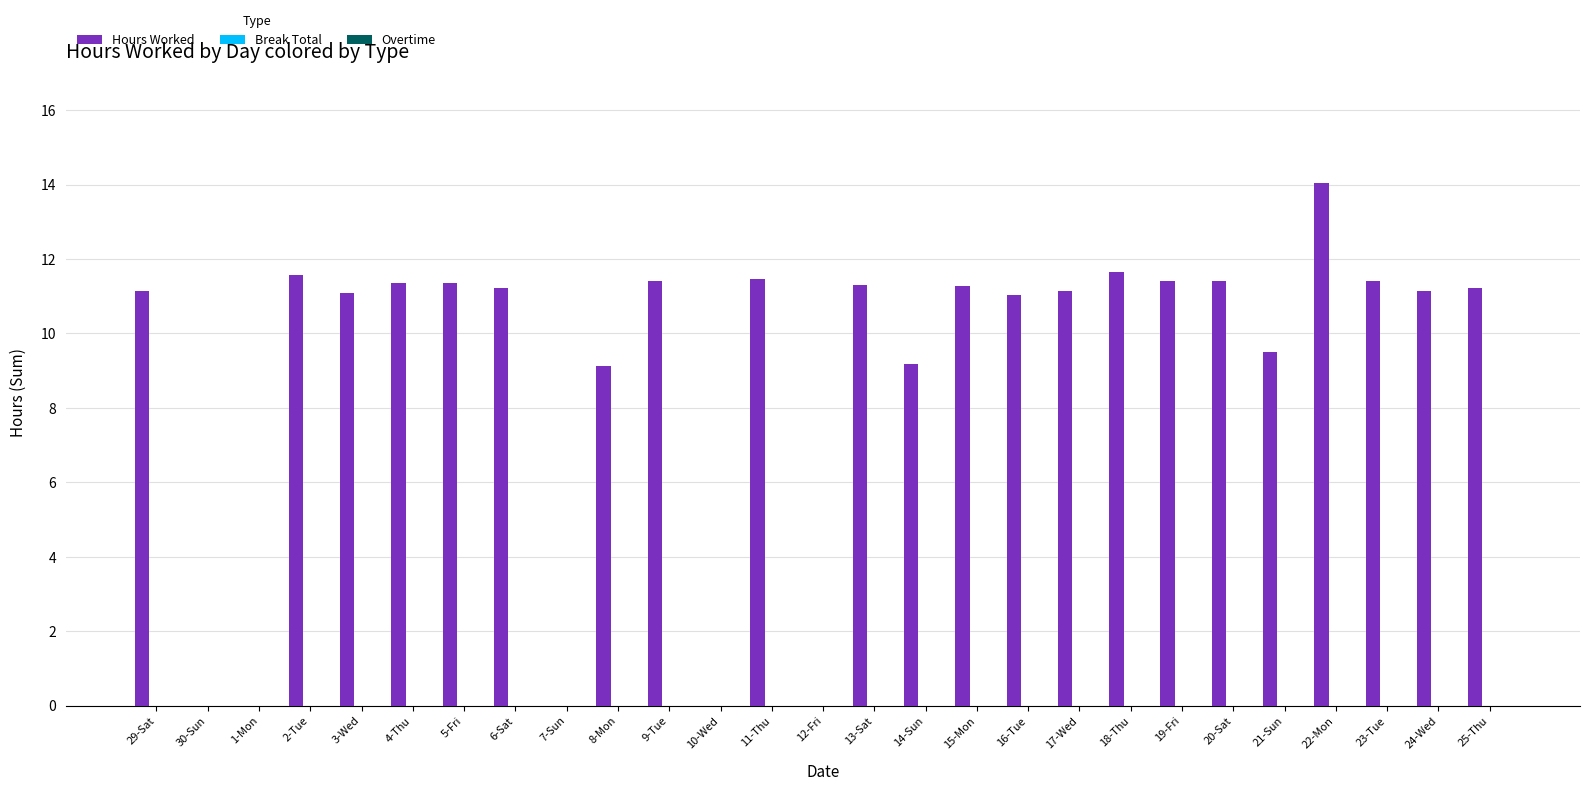

What is the maximum value shown in the chart?

14.0